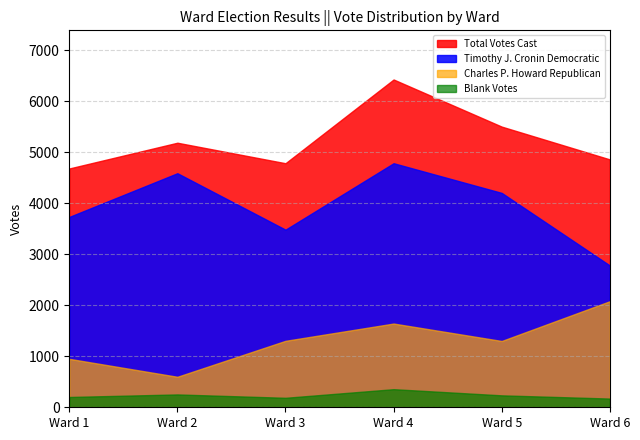

What is the value of the Timothy J. Cronin Democratic point at the 3rd from the left?

3483